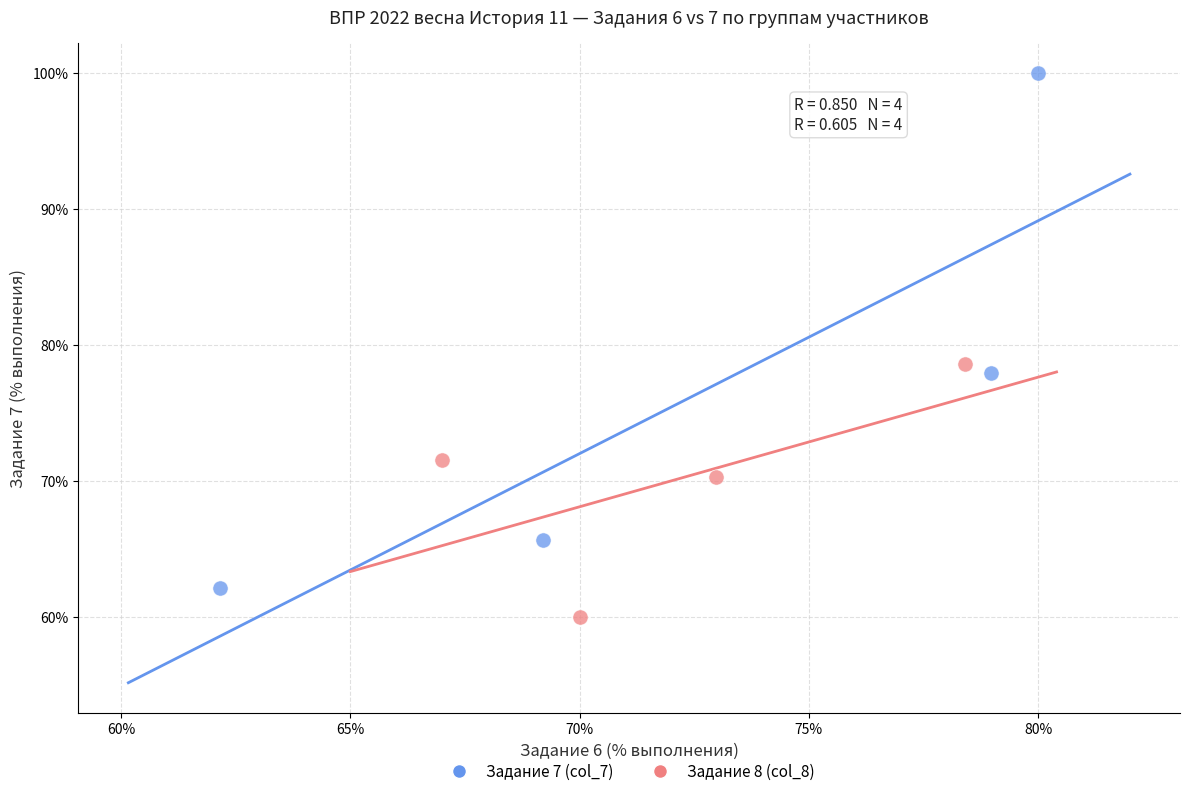

Which series reaches the minimum Y coordinate?

Задание 8 (col_8)